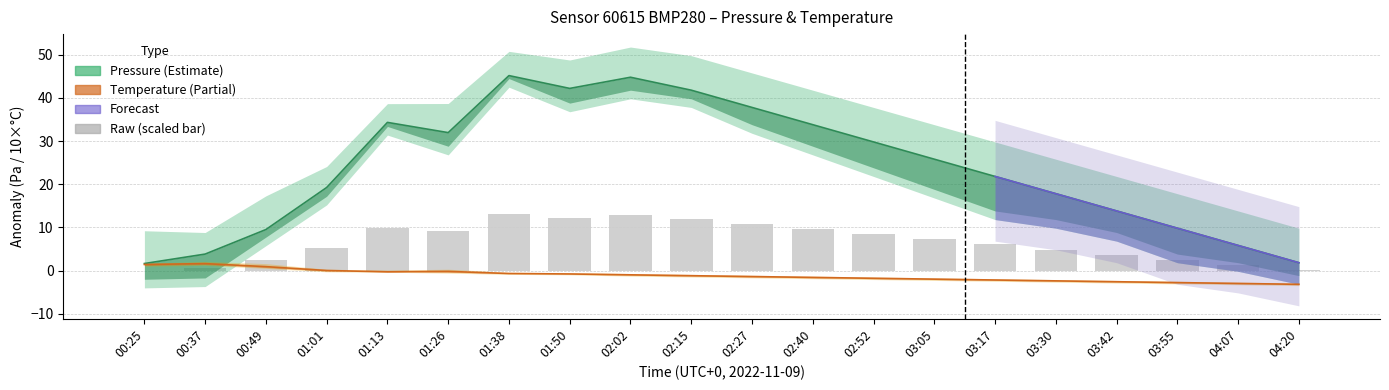

Are the bars horizontal?

No